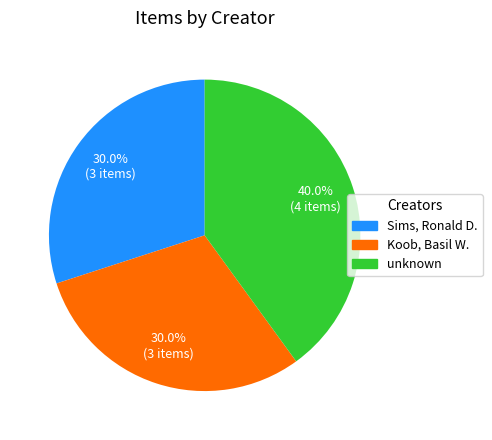

Does any single category account for the majority?

No